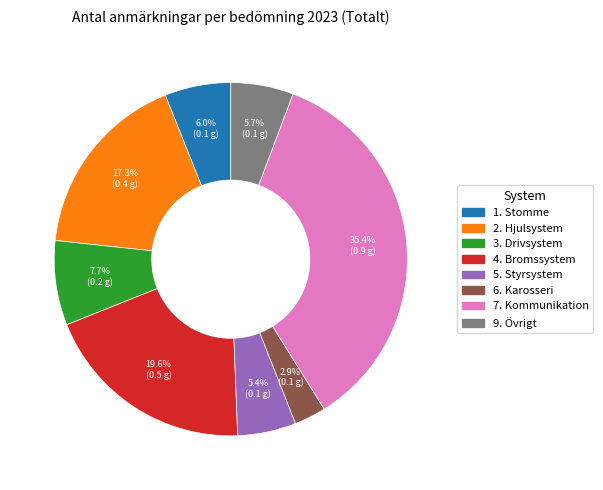

Which category has the biggest portion of the pie?

7. Kommunikation